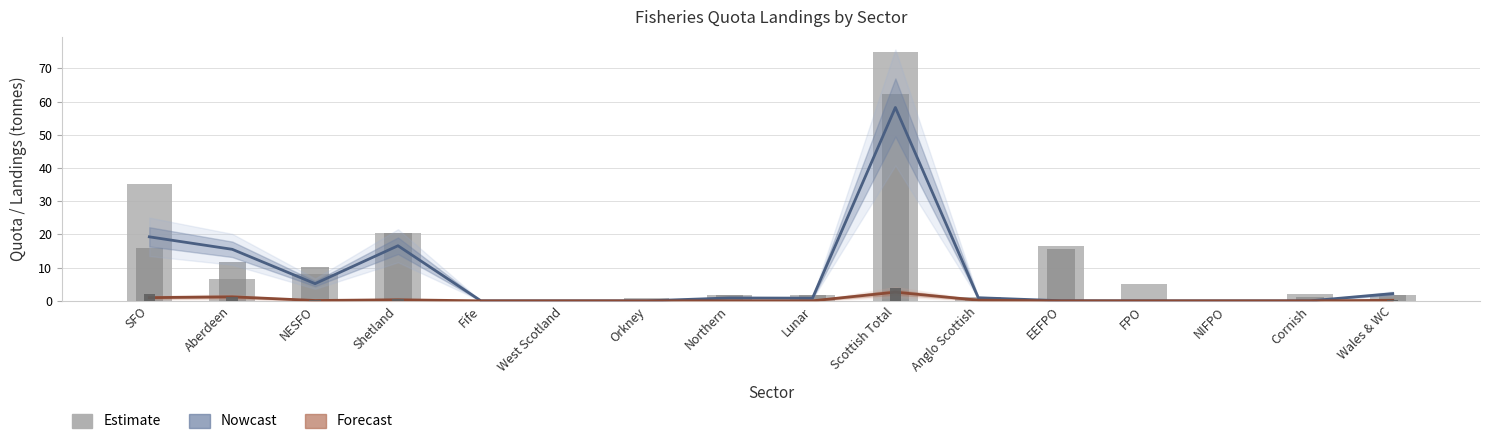

List the labels in order of 4wk Average (Forecast) value, smallest first.

Fife, West Scotland, Orkney, EEFPO, FPO, NIFPO, Cornish, Lunar, Northern, NESFO, Wales & WC, Anglo Scottish, Shetland, SFO, Aberdeen, Scottish Total